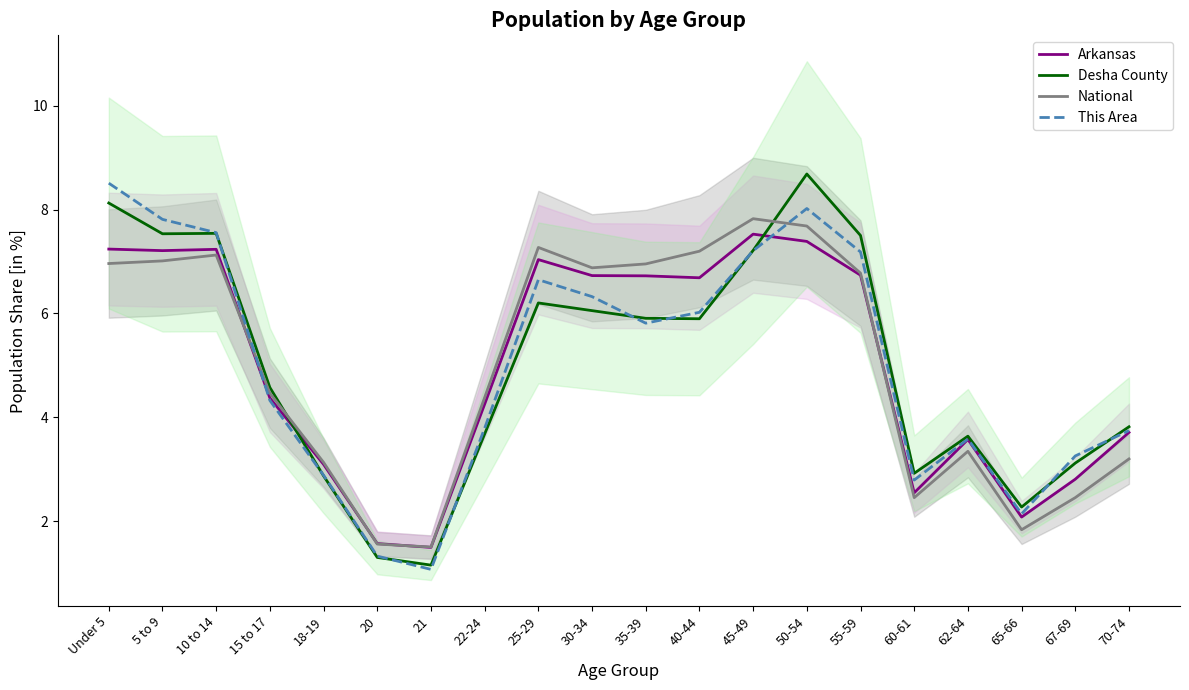

Between which two adjacent categories do This Area and Arkansas first intersect?

10 to 14 and 15 to 17